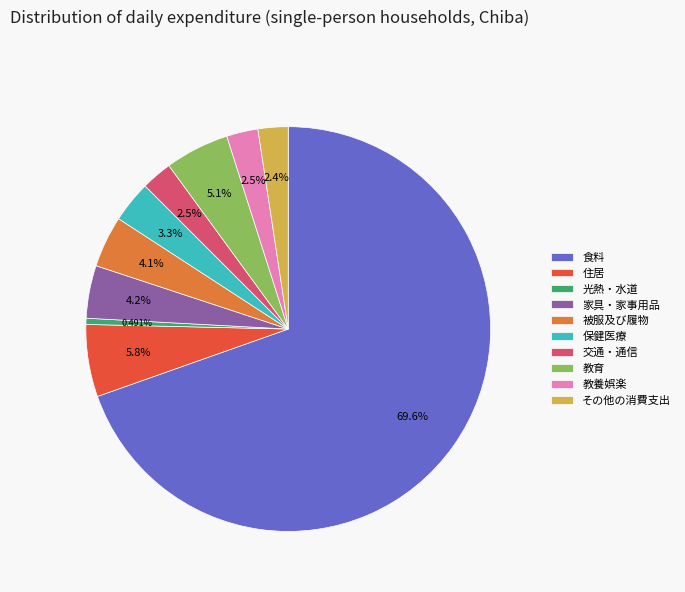

Which has a higher value, 被服及び履物 or 交通・通信?

被服及び履物